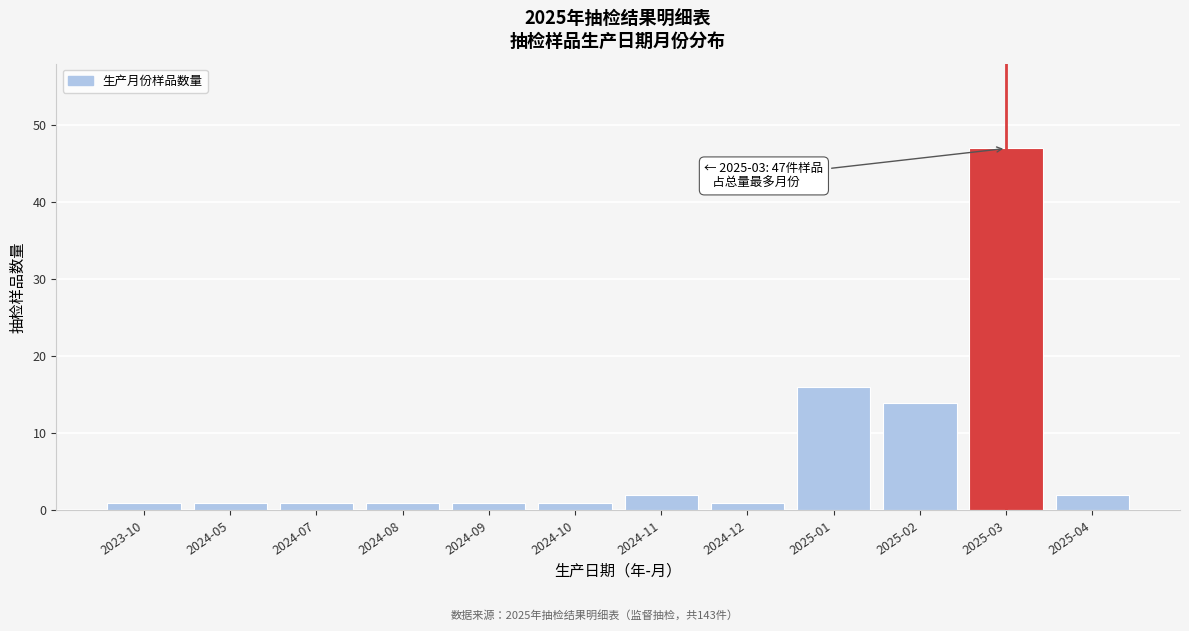

Reading left to right, what are all the values shown in this chart?

2023-10=1	2024-05=1	2024-07=1	2024-08=1	2024-09=1	2024-10=1	2024-11=2	2024-12=1	2025-01=16	2025-02=14	2025-03=47	2025-04=2